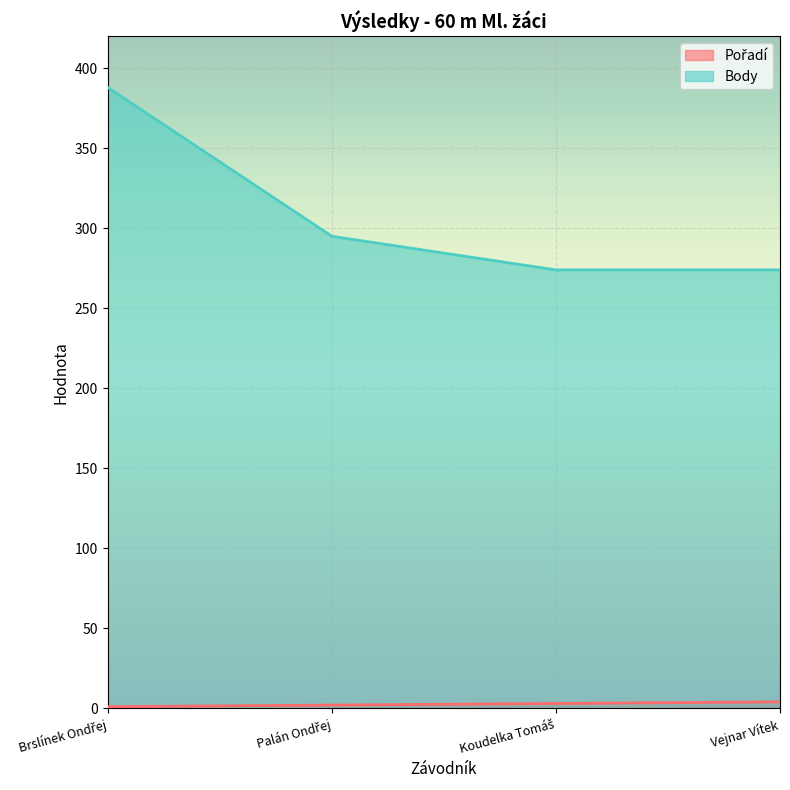

Which series has the widest spread of values?

Body